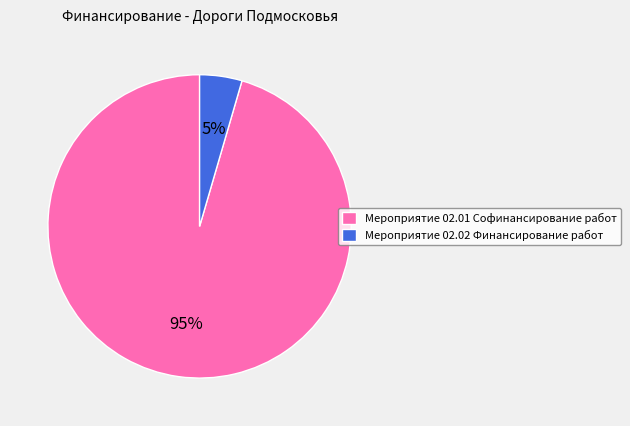

Between Мероприятие 02.02 Финансирование работ and Мероприятие 02.01 Софинансирование работ, which is larger?

Мероприятие 02.01 Софинансирование работ